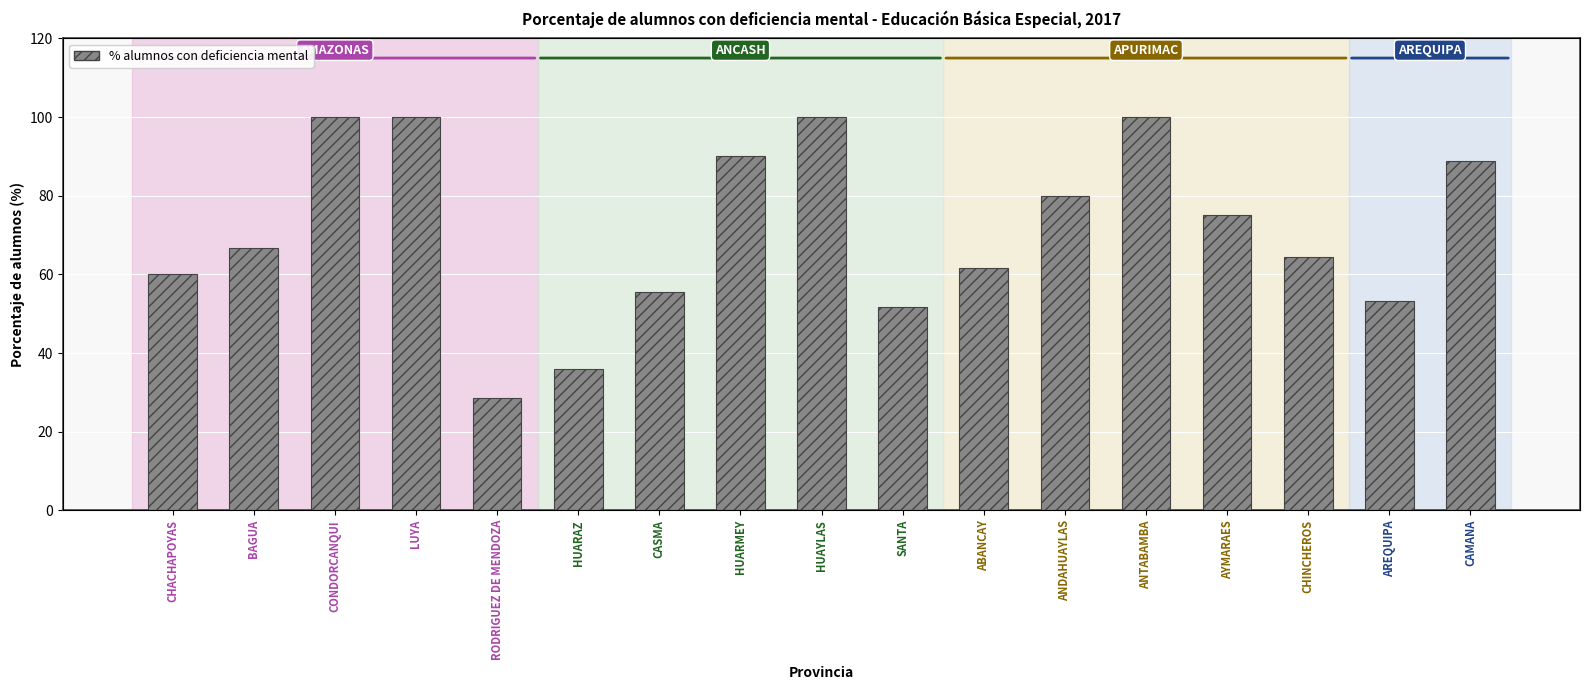

List the labels in order of value, largest first.

CONDORCANQUI, LUYA, HUAYLAS, ANTABAMBA, HUARMEY, CAMANA, ANDAHUAYLAS, AYMARAES, BAGUA, CHINCHEROS, ABANCAY, CHACHAPOYAS, CASMA, AREQUIPA, SANTA, HUARAZ, RODRIGUEZ DE MENDOZA